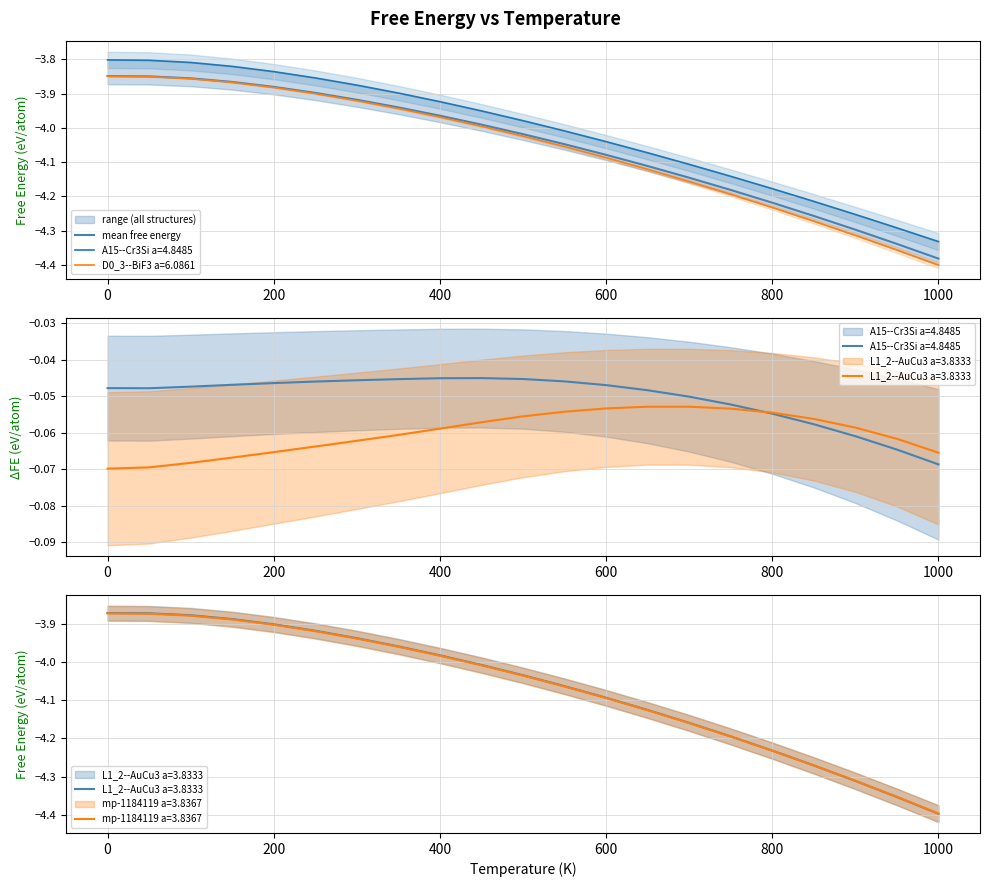

The D0_3--BiF3 a=6.0861 series shows -4.4 at 1000. True or false?

True